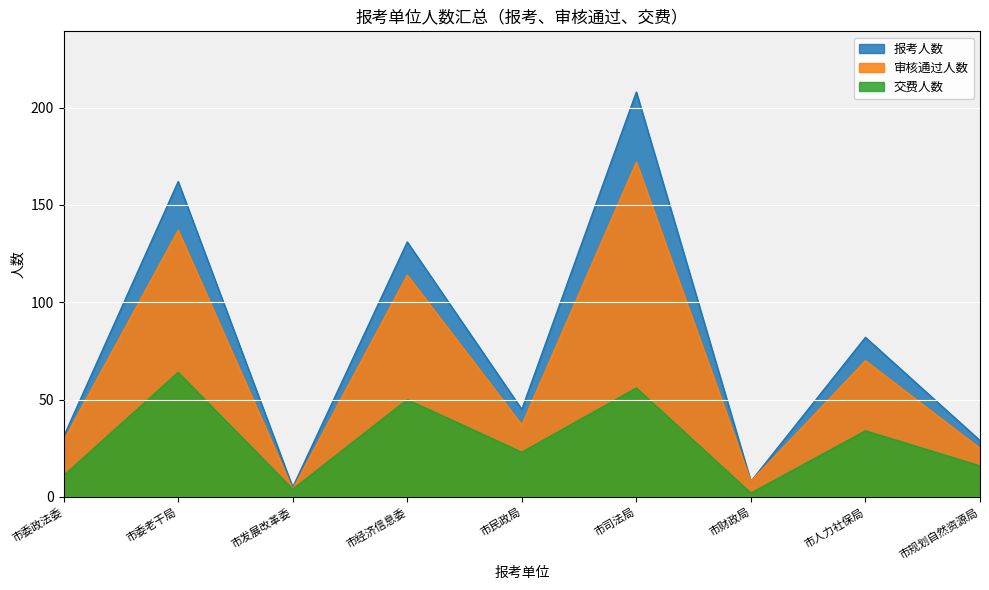

The value of 交费人数 at 市规划自然资源局 is 16. True or false?

True